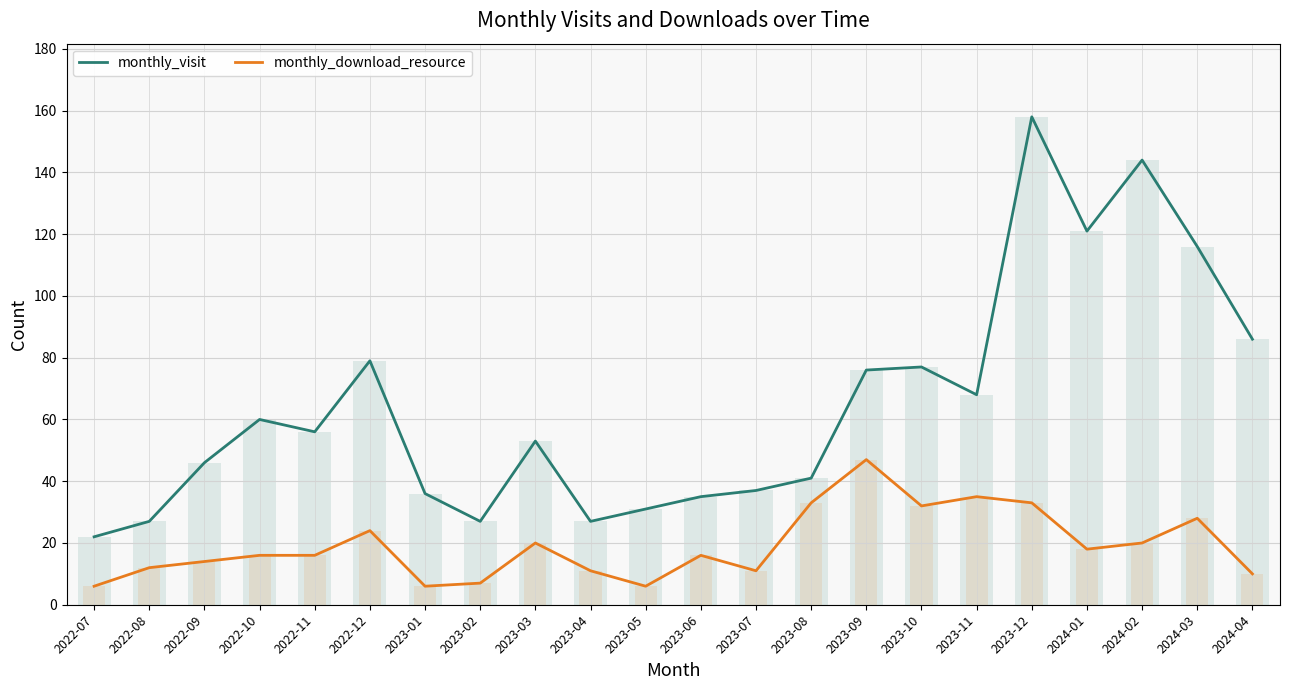

Which category has the highest value across all series?

2023-12